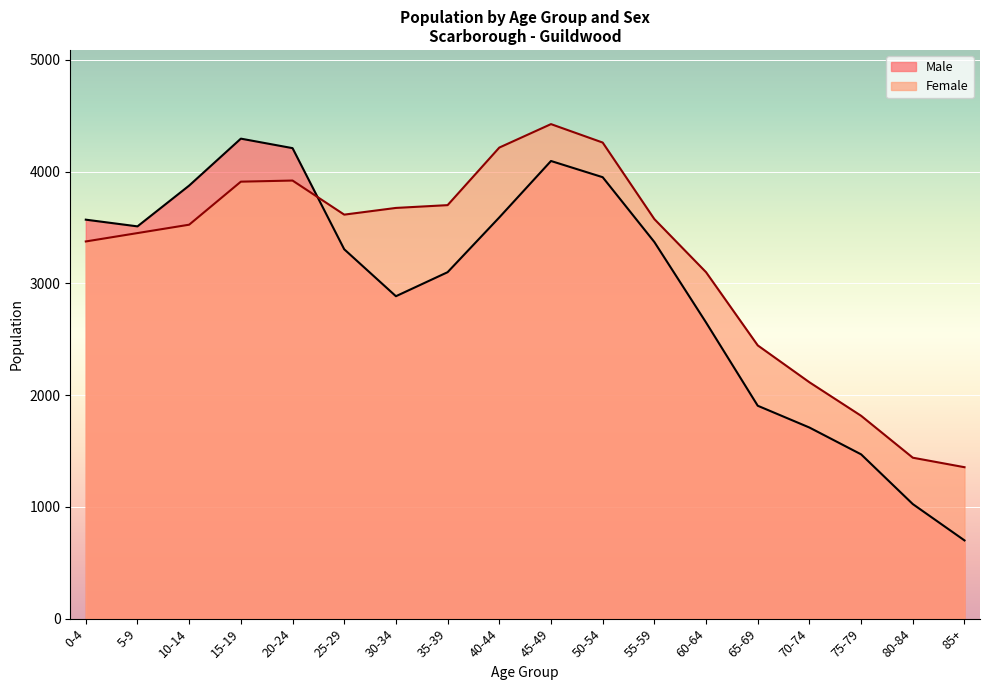

Is the value of Female at 25-29 greater than the value of Male at 35-39?

Yes